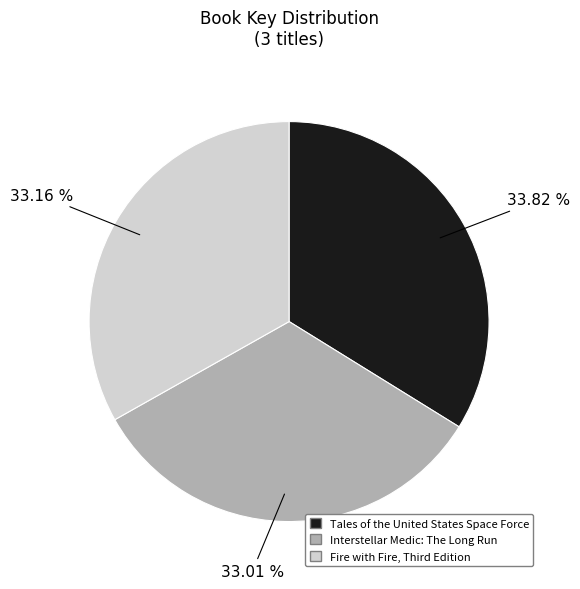

Is Interstellar Medic: The Long Run the majority of the pie?

No